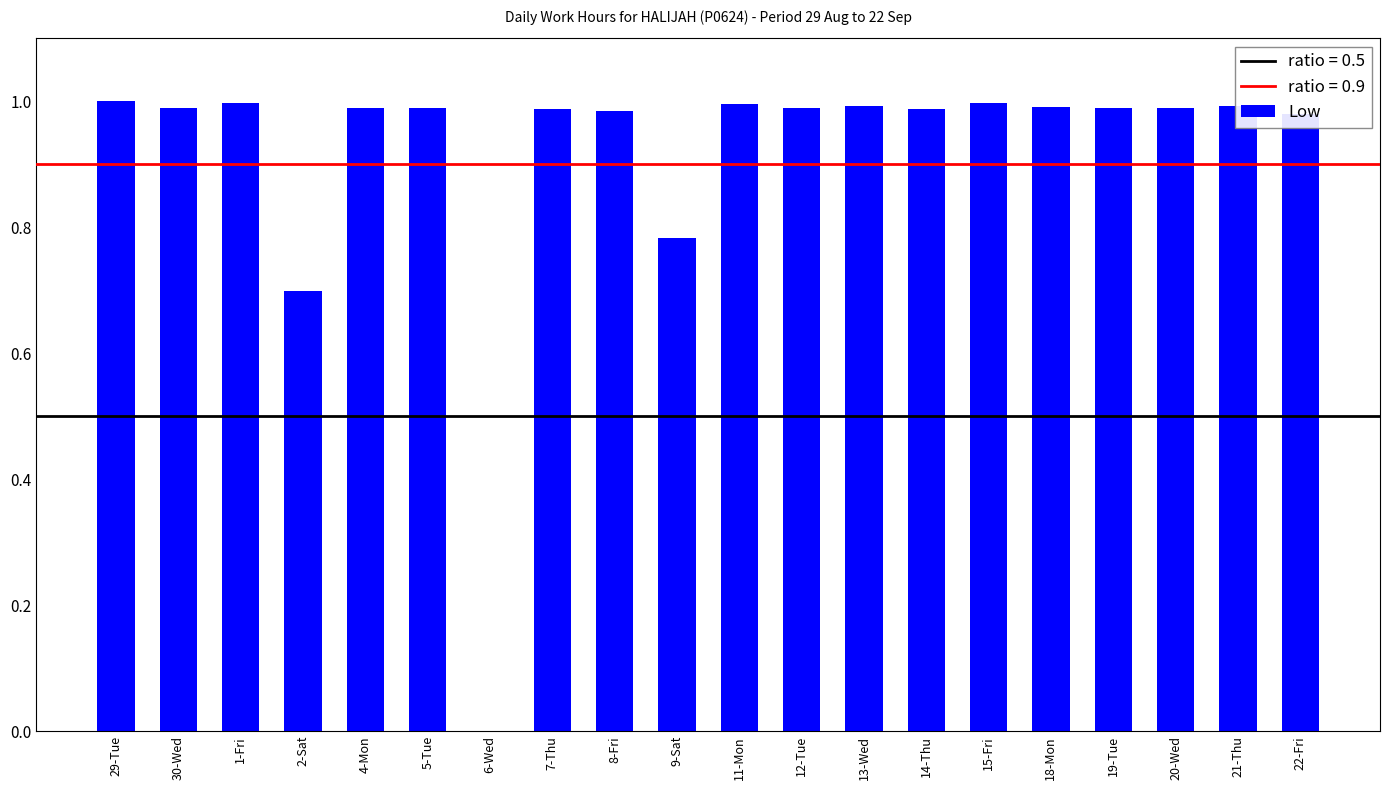

What is the sum of all values?

18.3